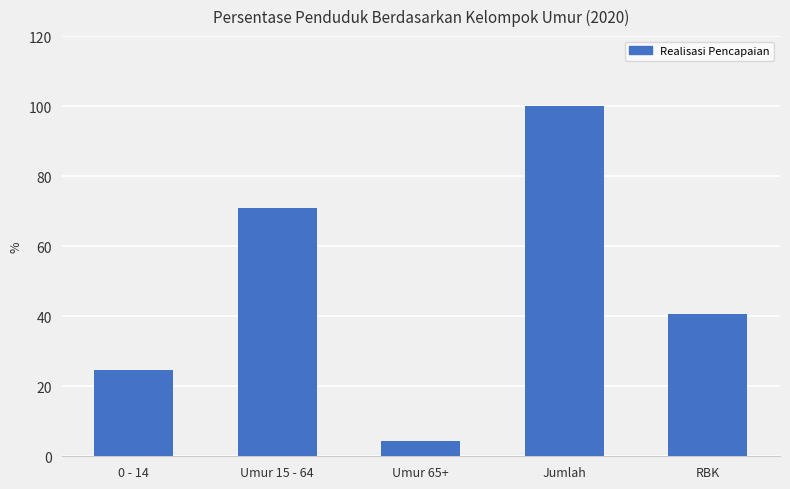

Is it true that the value at RBK is 40.7?

True